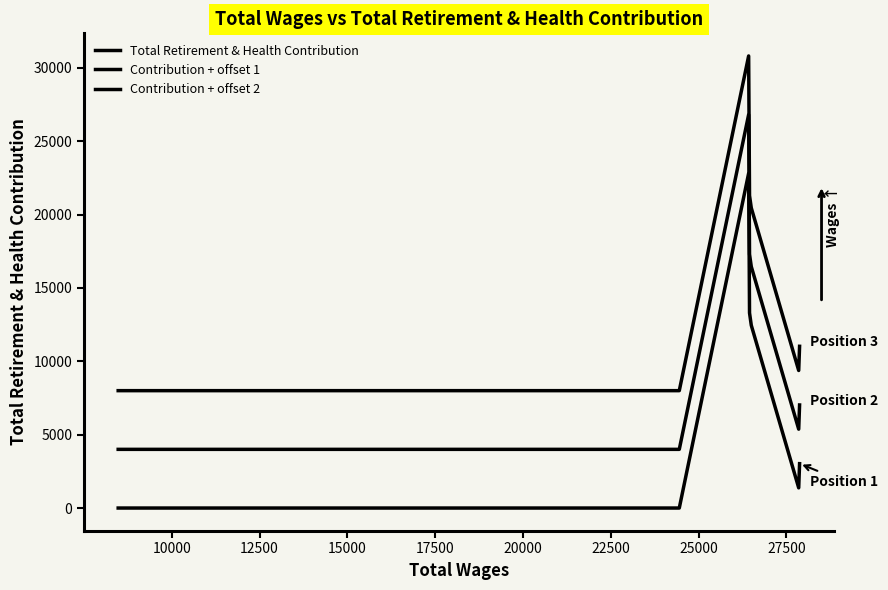

How many lines are shown in the chart?

3